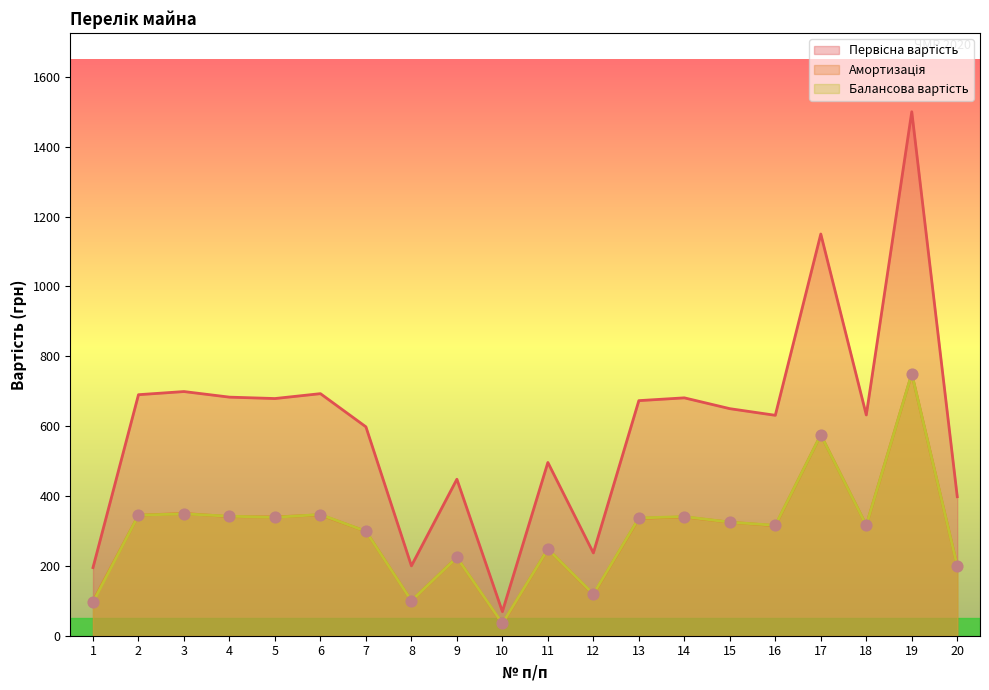

Which series reaches the minimum Y coordinate?

Амортизація